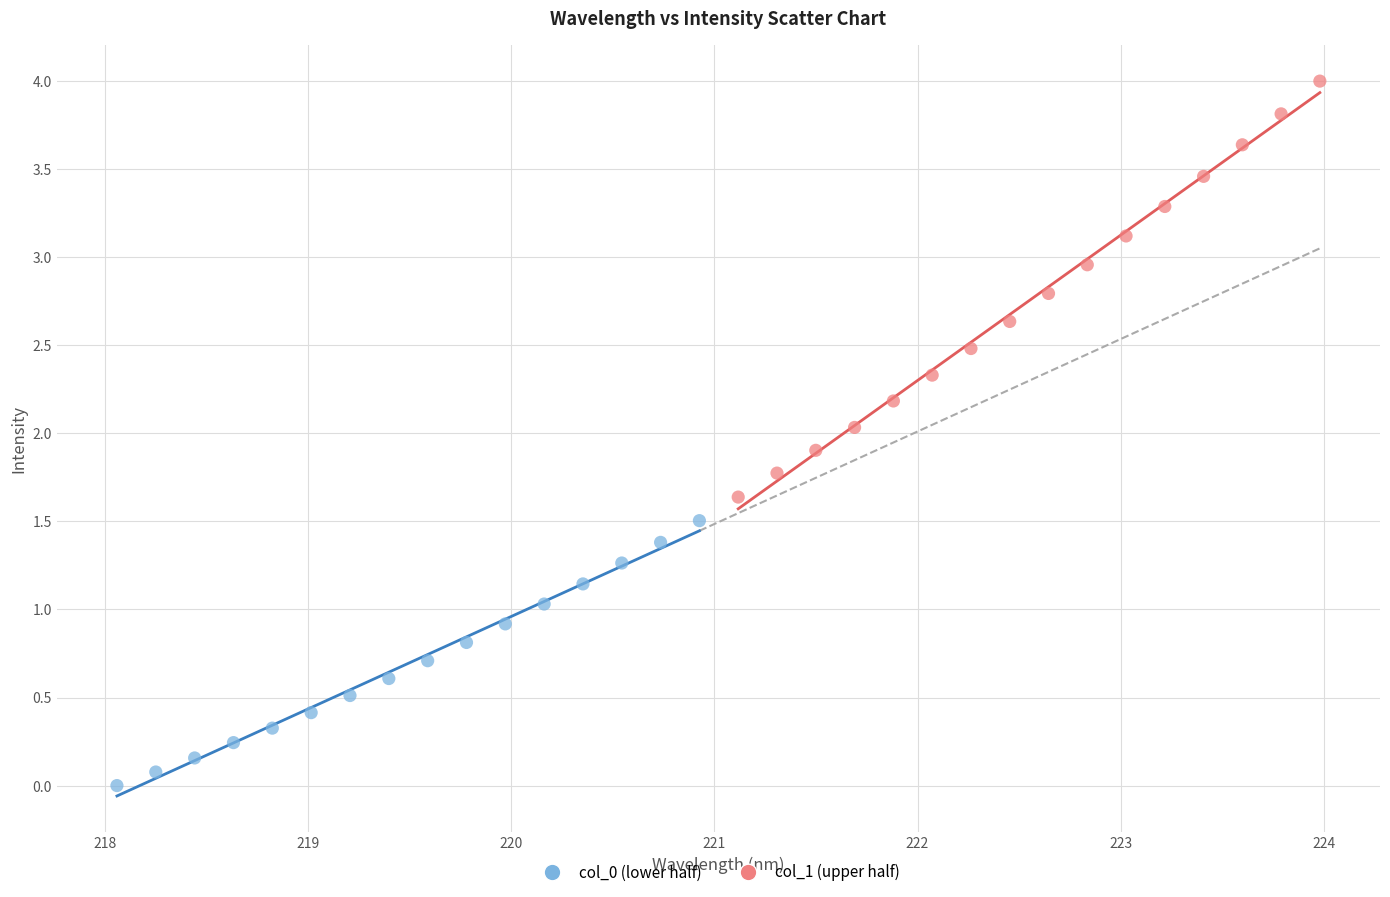

Which series contains the highest Y value?

col_1 (upper half)